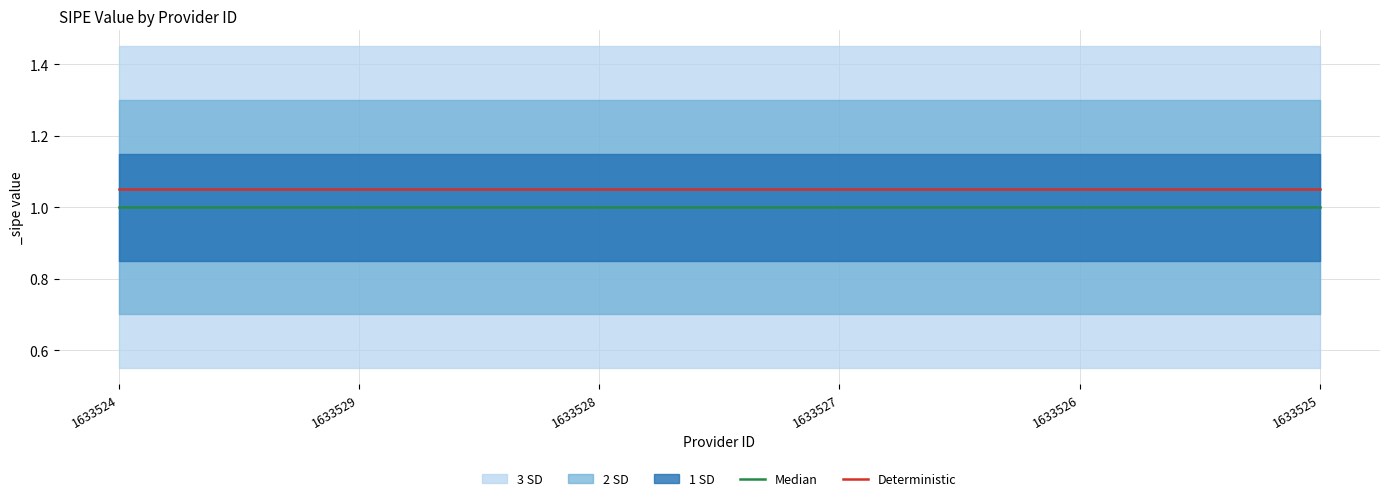

Is it true that Deterministic equals 1.1 at 1633527?

True